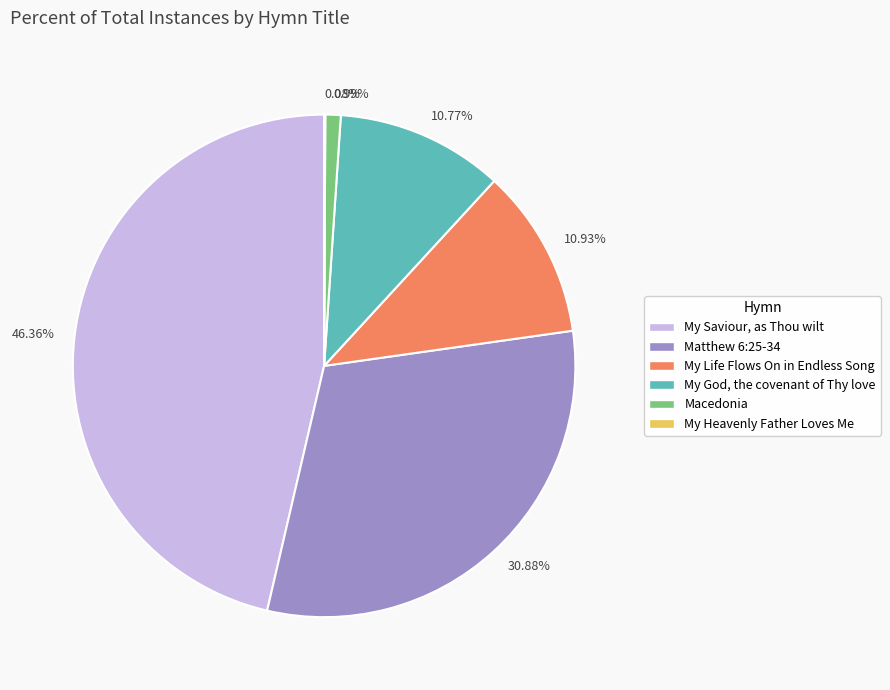

Does Macedonia account for over 50% of the chart?

No